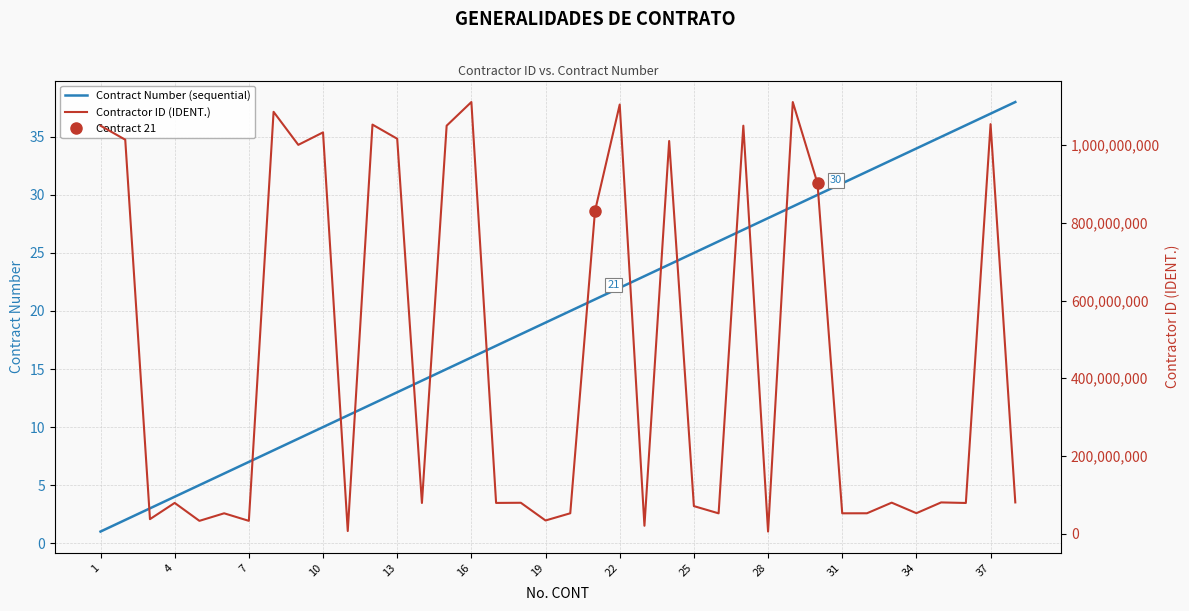

How many lines are shown in the chart?

2